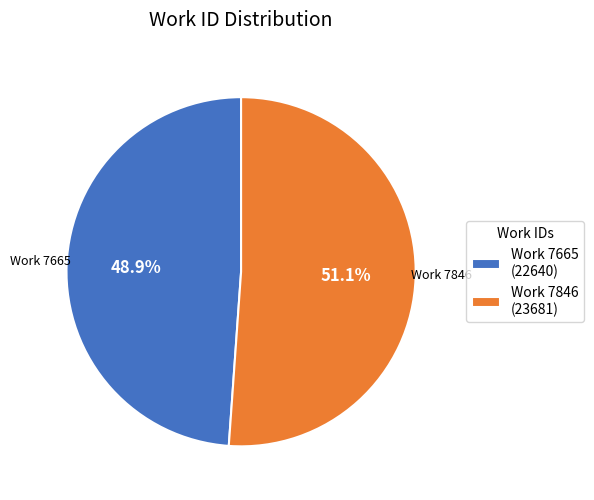

To the nearest percent, what is the difference between the largest and smallest slice percentages?

2%